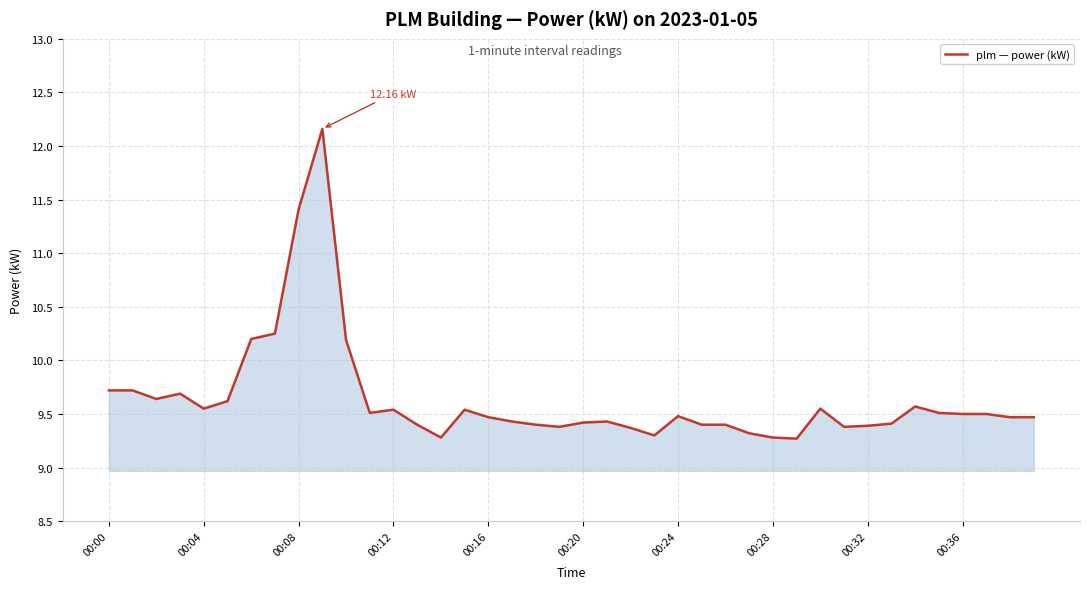

What is the difference between the maximum and minimum values?

2.9